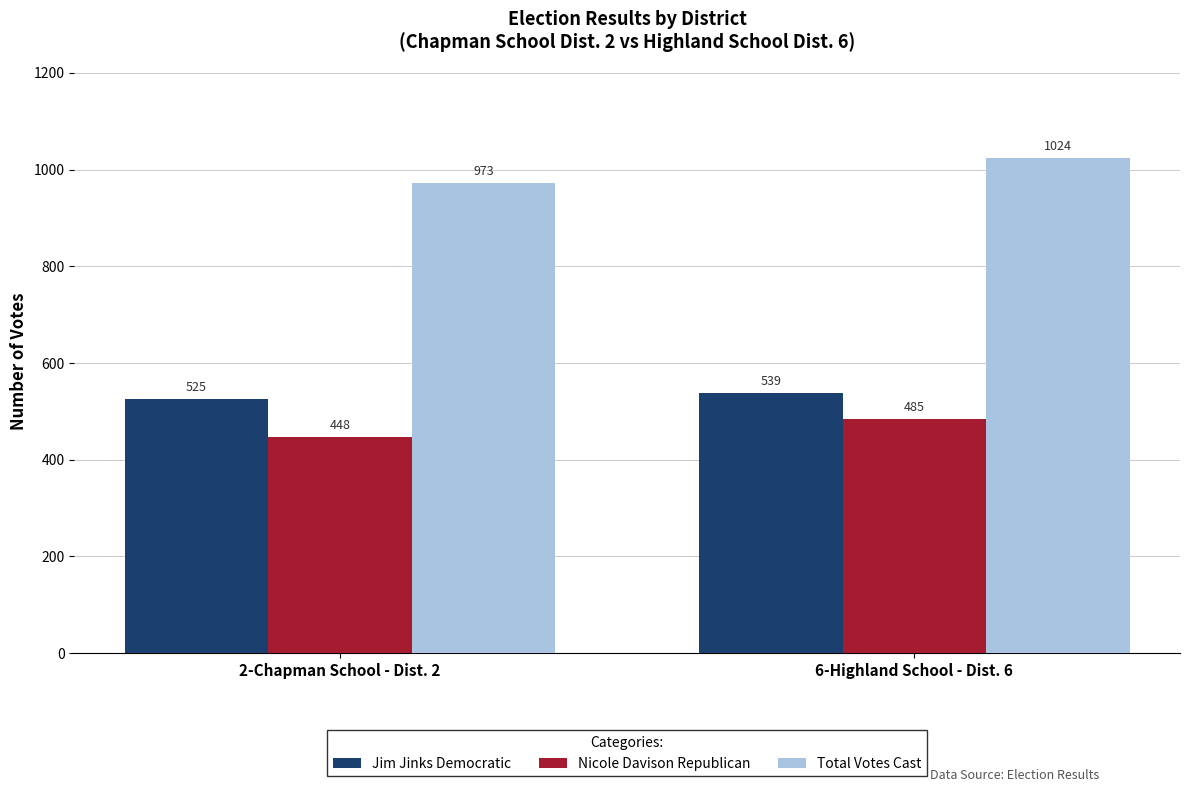

Which series has the largest range (max minus min)?

Total Votes Cast